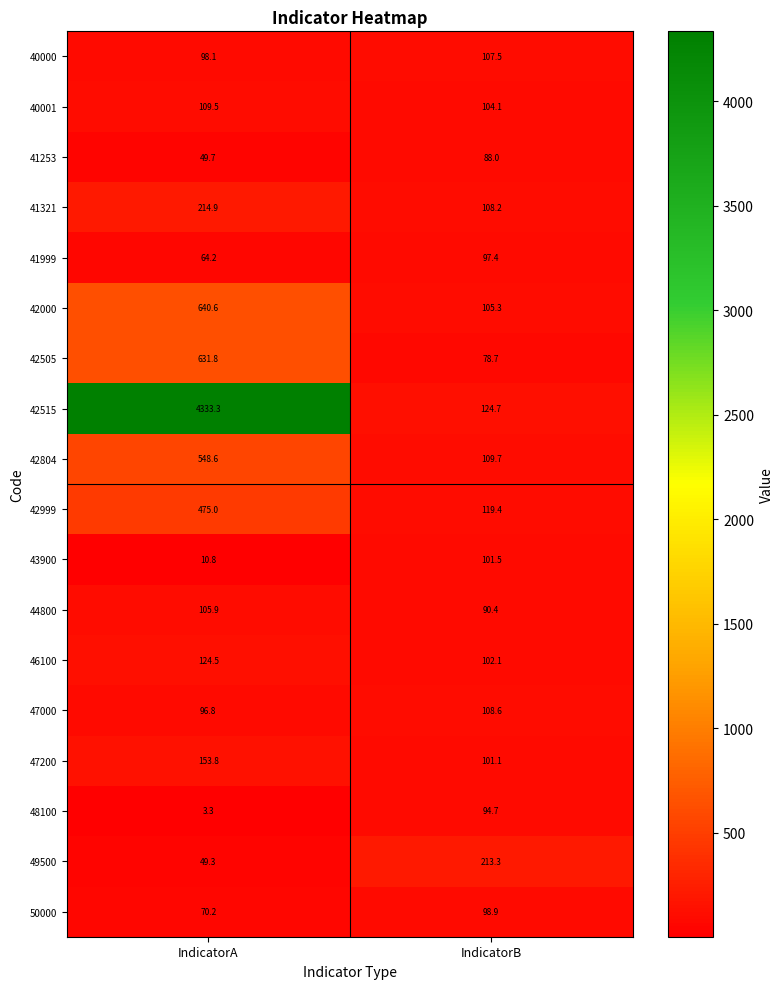

The 40000 series shows 107.5 at IndicatorB. True or false?

True